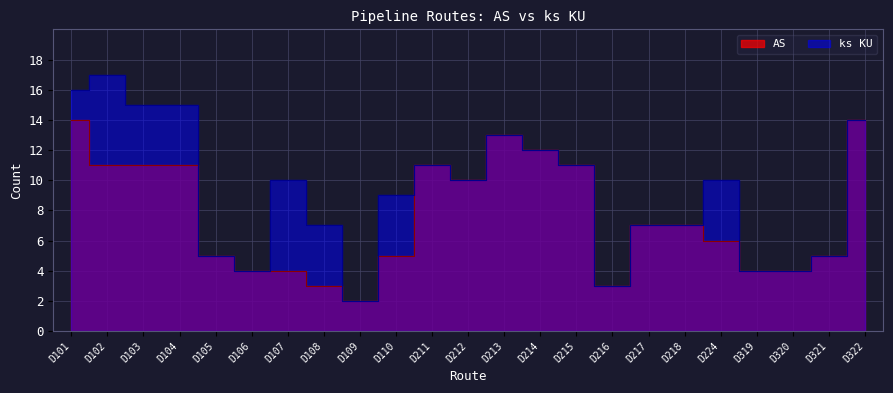

How many interior local valleys does the AS series have?

3